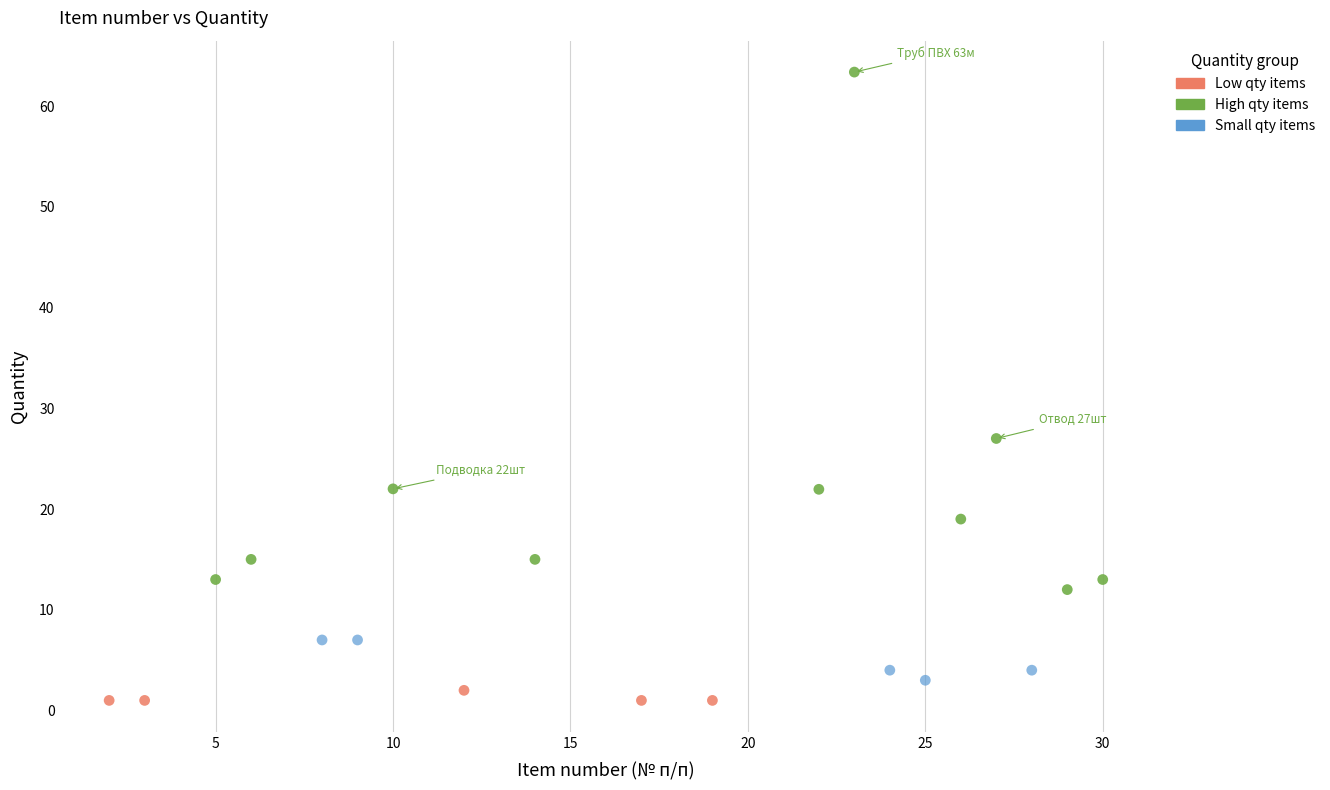

What are all the series names shown in the legend?

Low qty items, High qty items, Small qty items